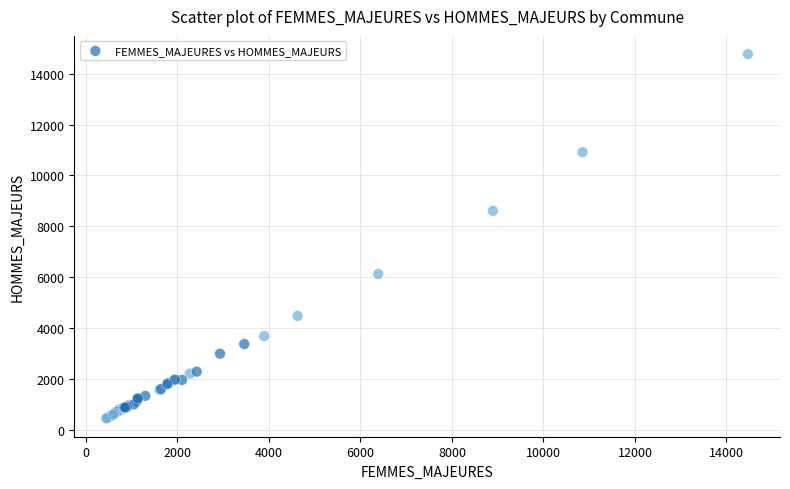

What Y value in the scatter plot is closest to 7606?

8607